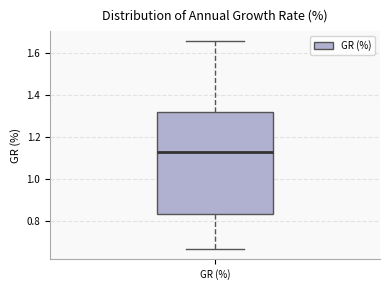

Where does the median line of the box for GR (%) sit on the y-axis? The values are not printed on the chart, so give them approximately, as read against the axis.

1.12